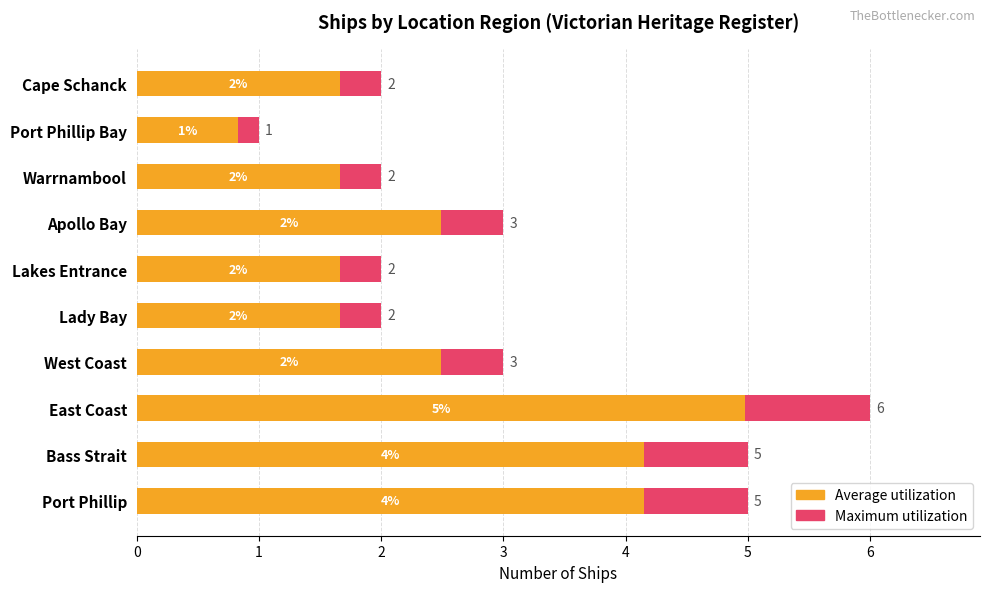

The Maximum utilization series shows 5.0 at Bass Strait. True or false?

True